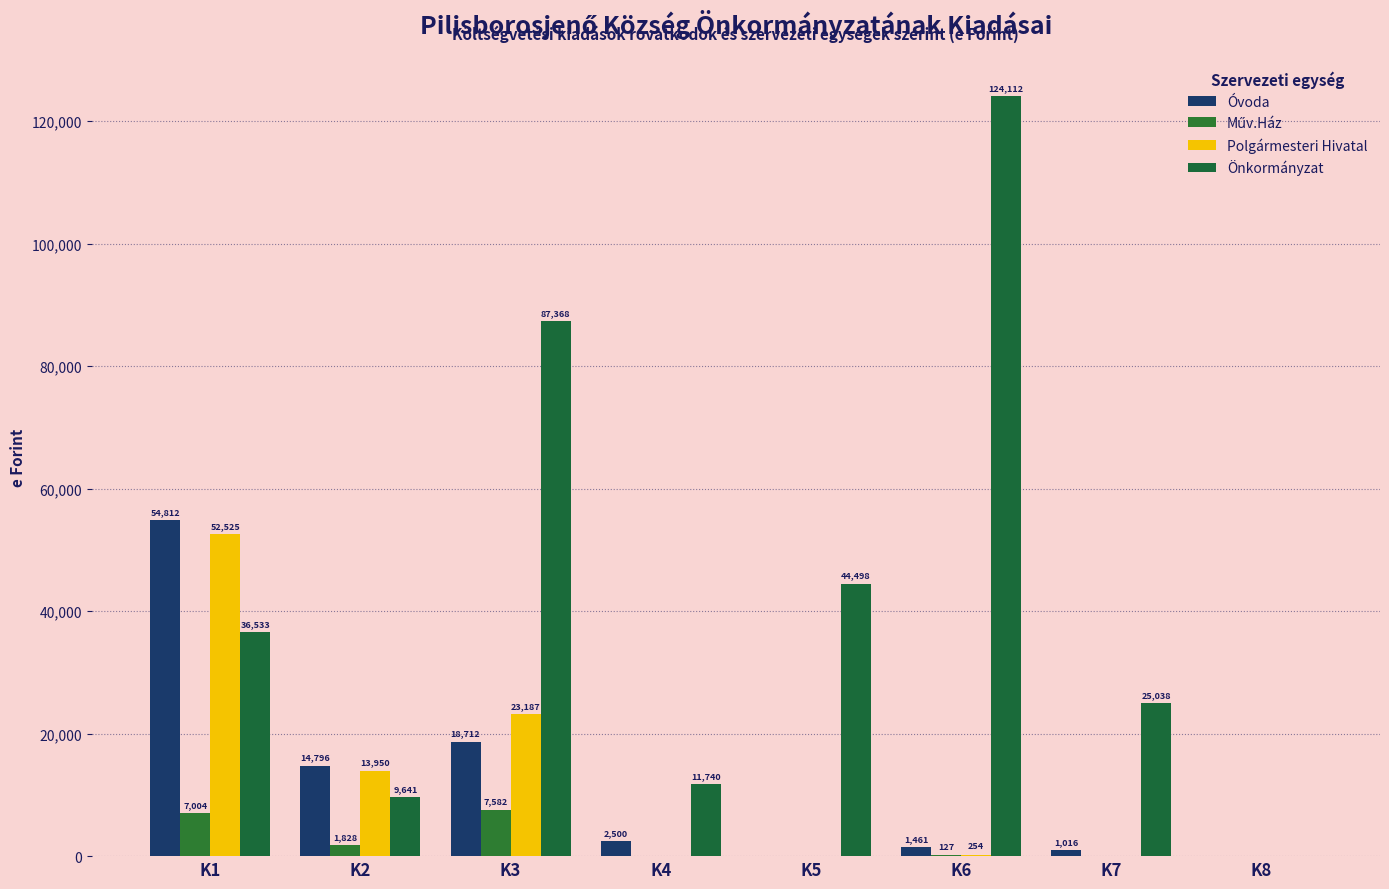

What is the sum of all Óvoda values?

93297